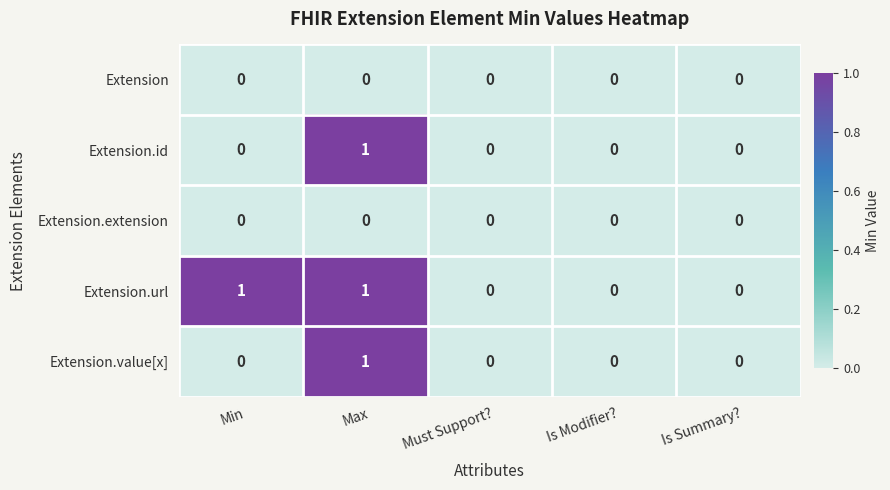

Is it true that Extension equals 0 at Is Summary??

True